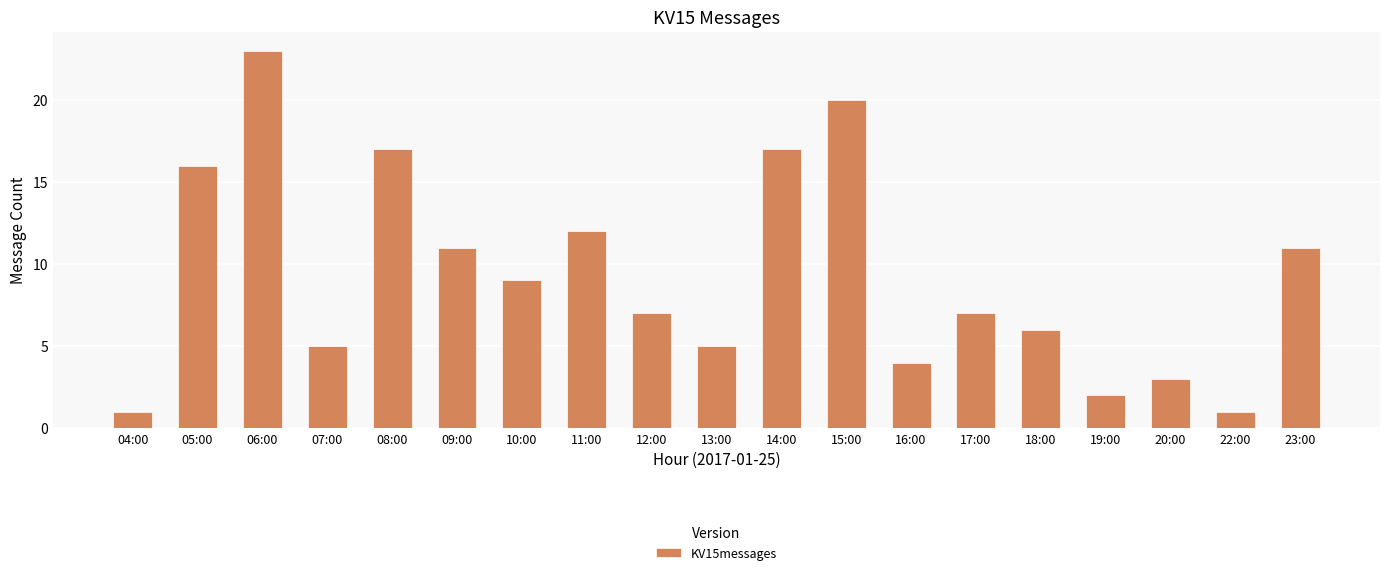

At which label is the value closest to 12?

11:00